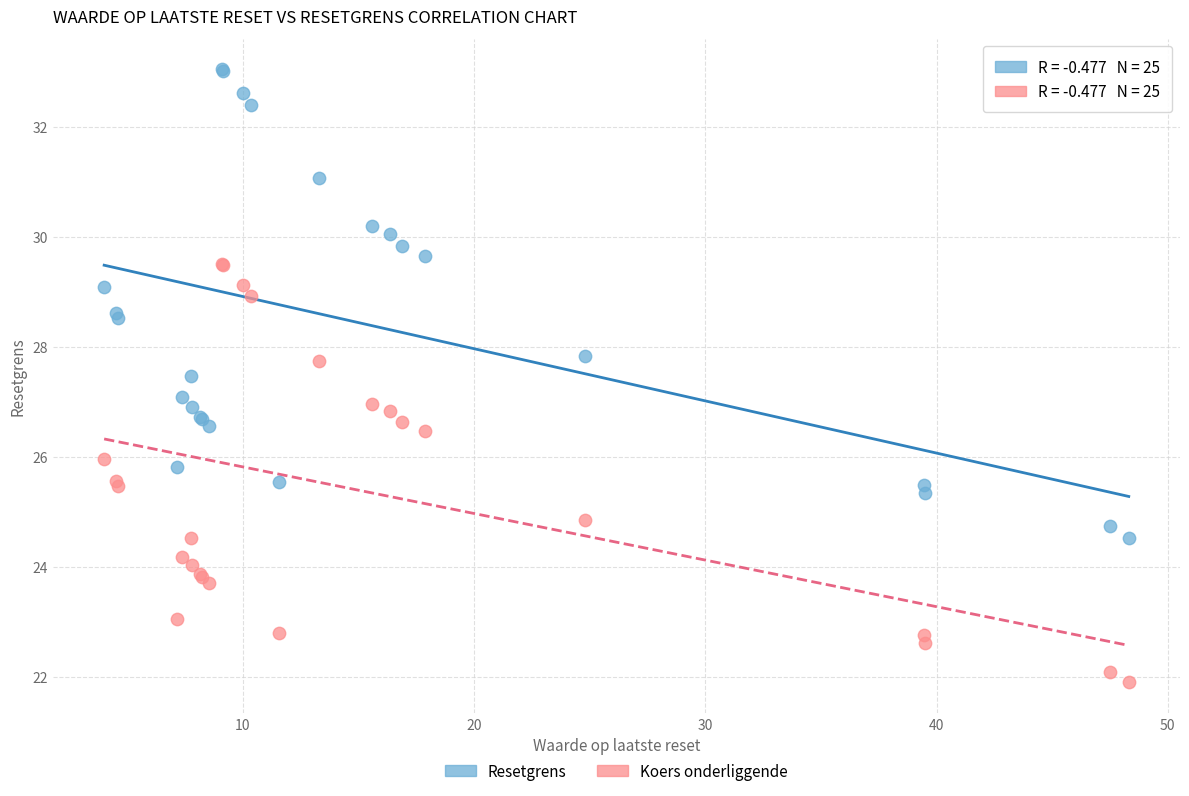

Which series has the widest spread of Y values?

Resetgrens